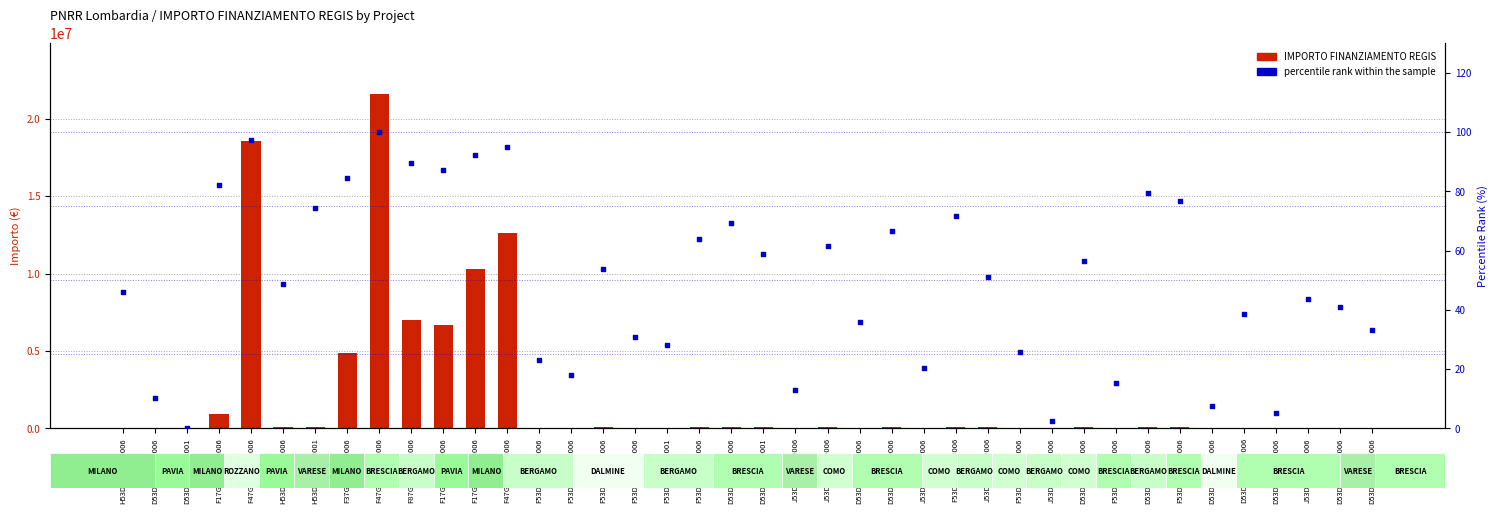

Is the value of percentile rank within the sample at D53D23001910006 greater than the value of IMPORTO FINANZIAMENTO REGIS at F53D23002570006?

No